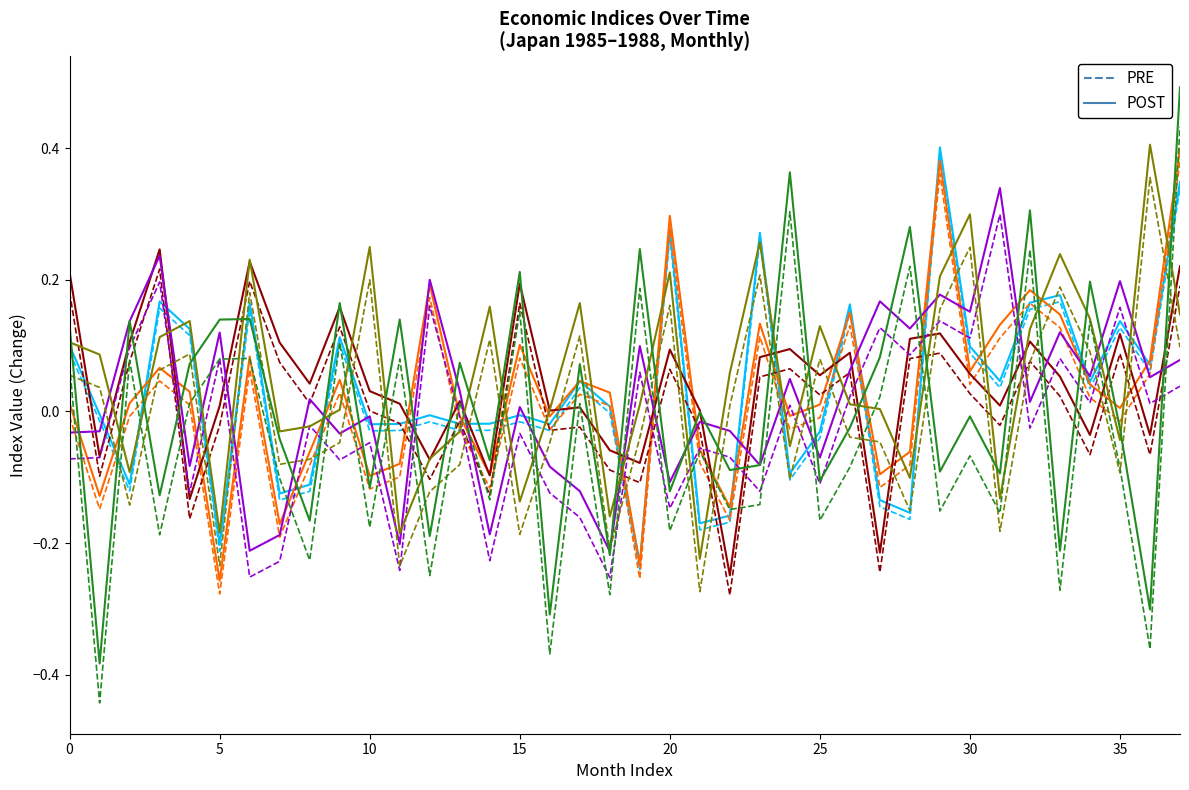

What is the maximum value shown in the chart?

0.5